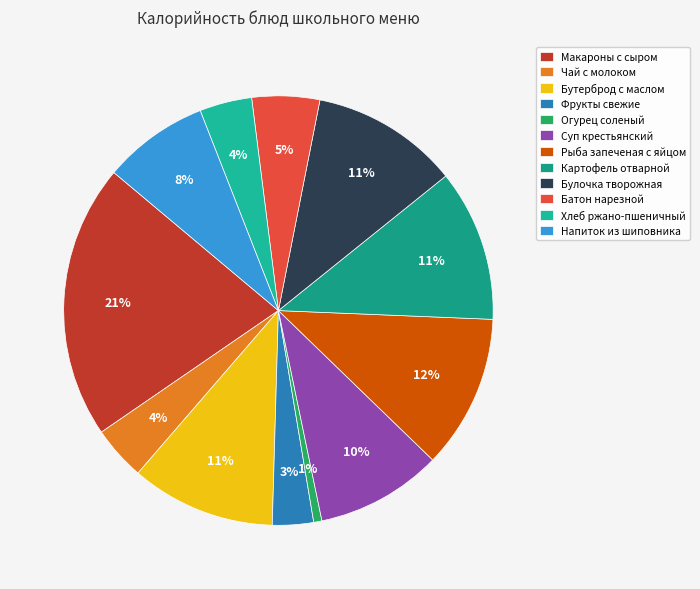

Combined, do Картофель отварной and Хлеб ржано-пшеничный account for over 50%?

No